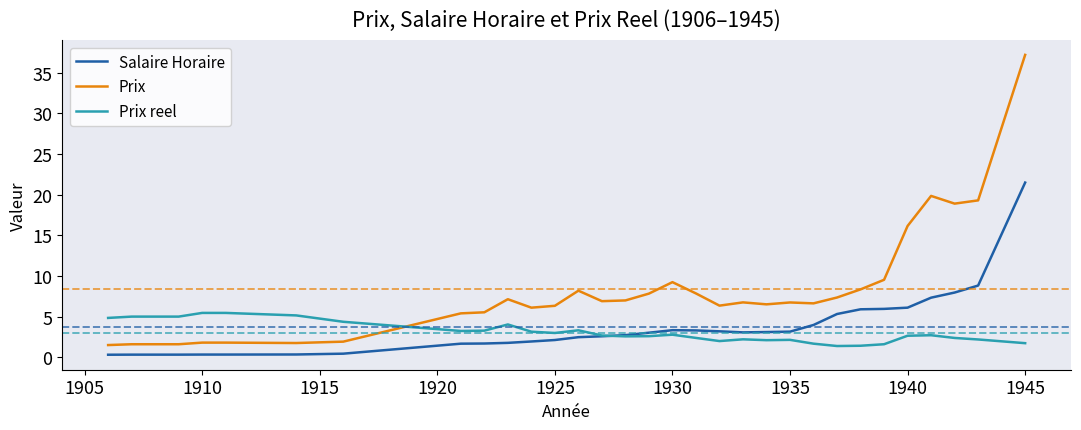

Rank the series by their maximum value, from highest to lowest.

Prix, Salaire Horaire, Prix reel